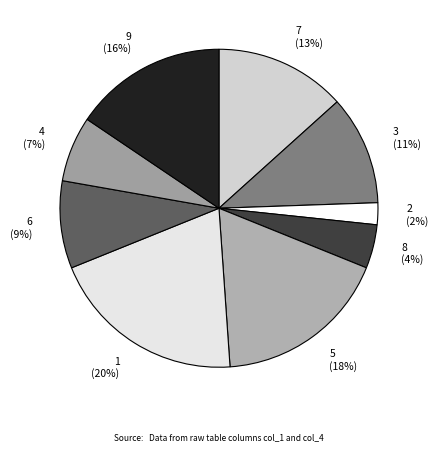

Is the sum of 4 and 3 greater than half?

No